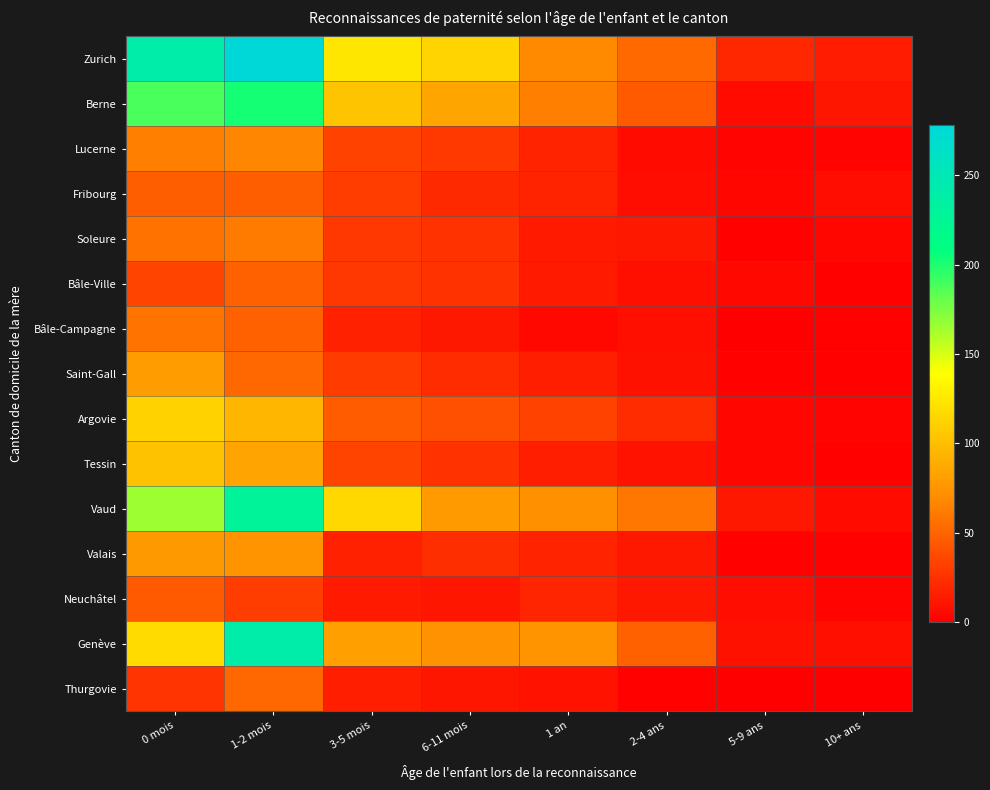

Which series has the largest total across all categories?

Zurich